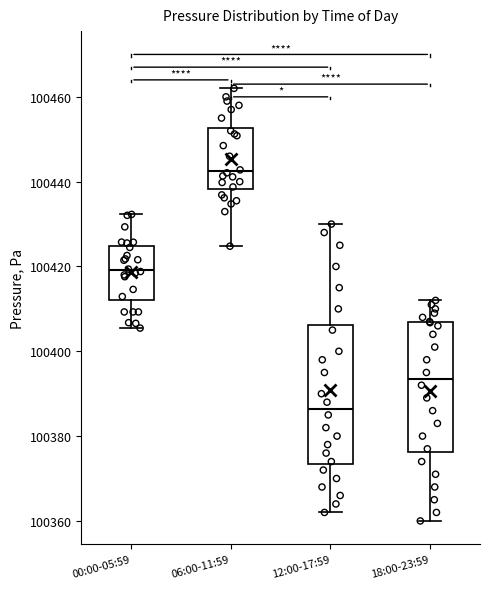

Which box's median line is the highest?

06:00-11:59